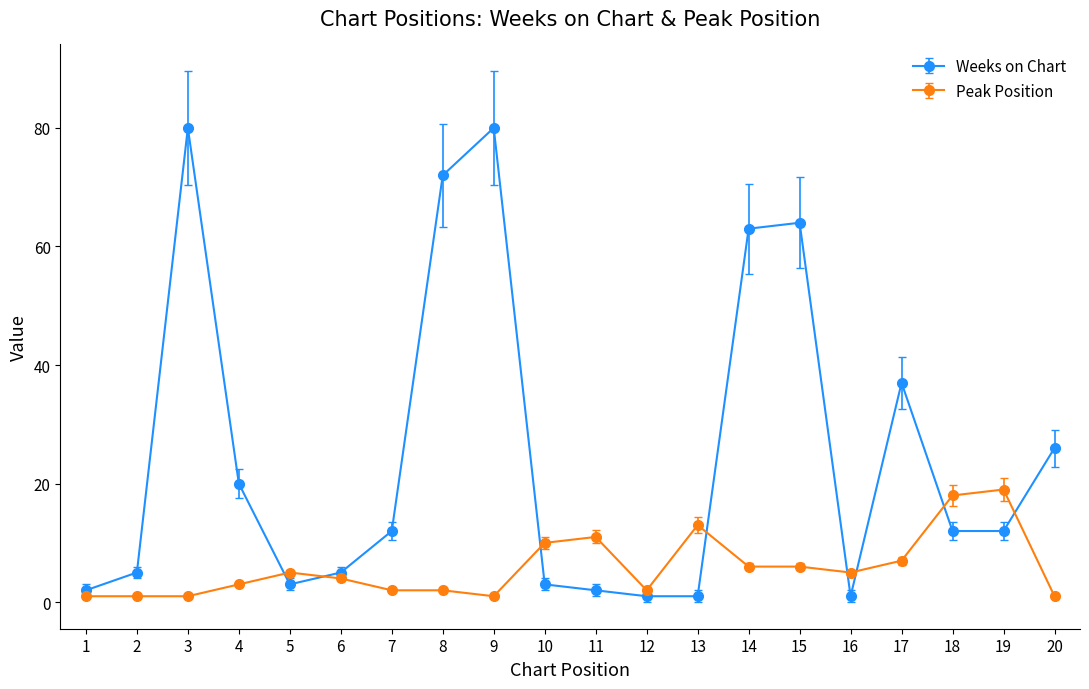

What is the spread (max minus min) of values at 9?

79